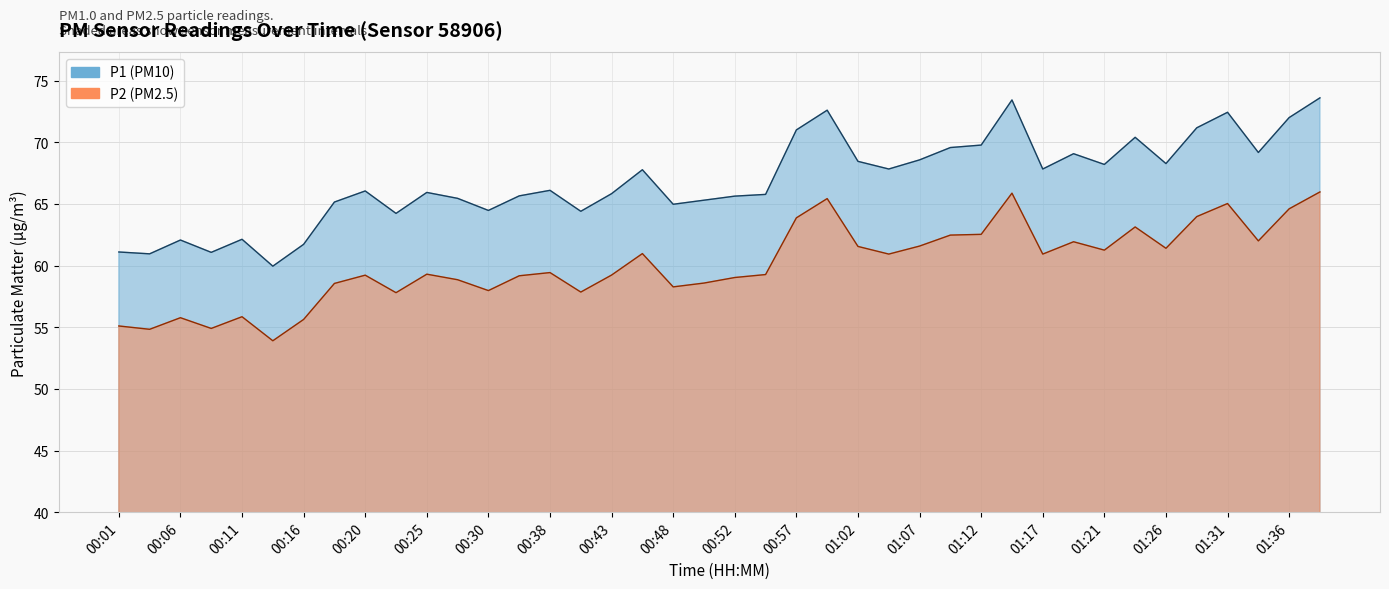

Which has a higher value, 01:05 or 00:40?

01:05